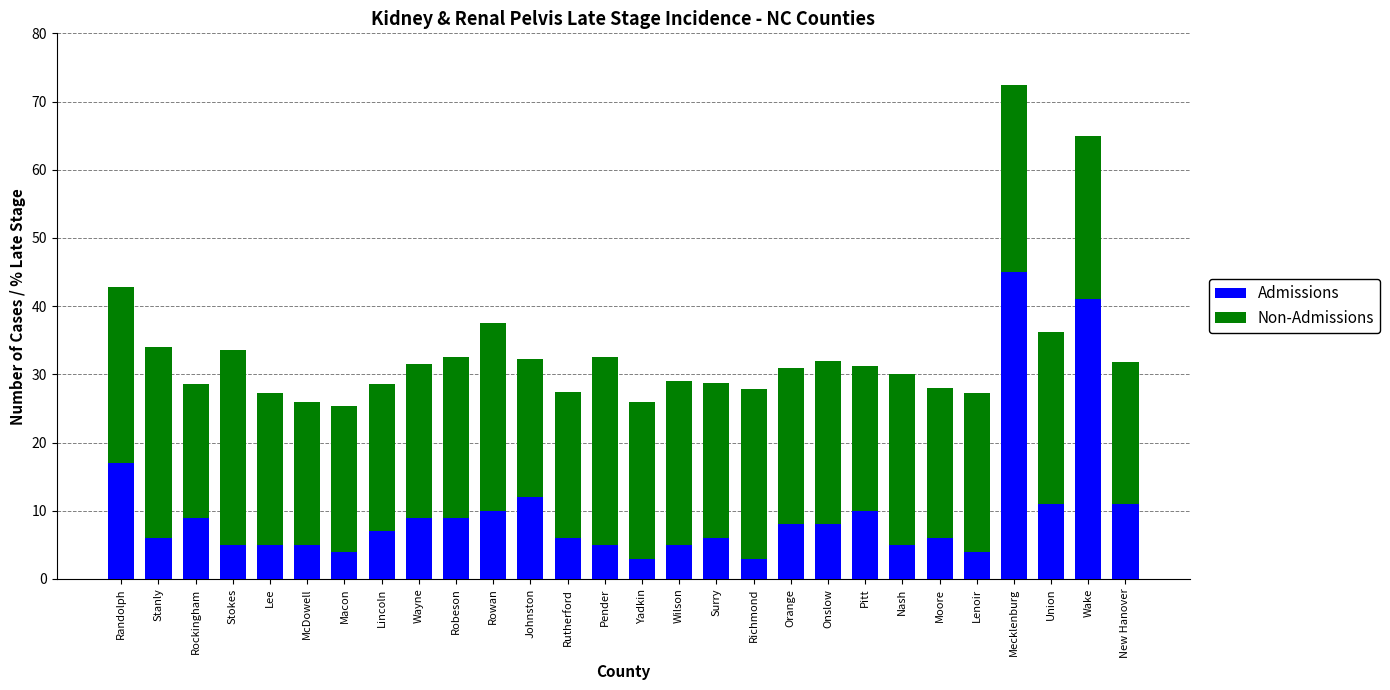

How many data points in Admissions are less than 7?

14